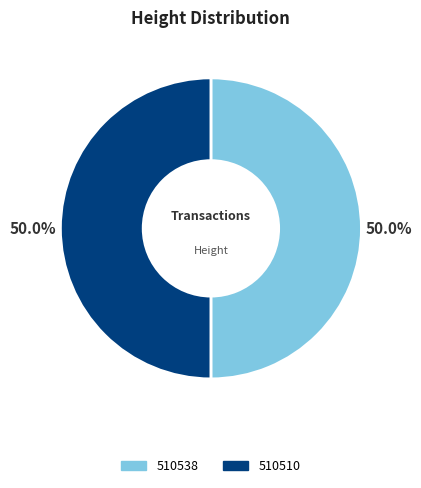

Approximately how many times larger is the value at 510538 compared to 510510?

1.0